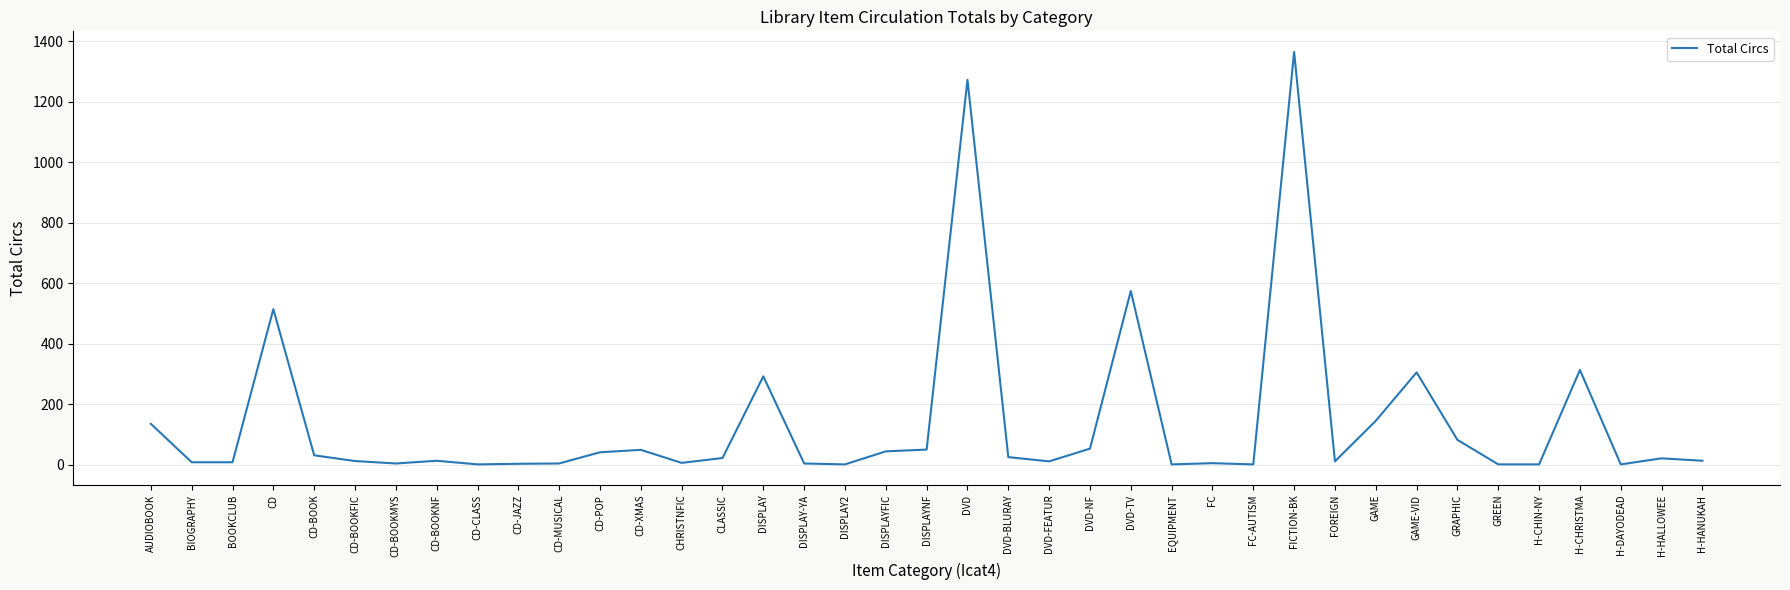

At which category does the chart reach its peak across all series?

FICTION-BK